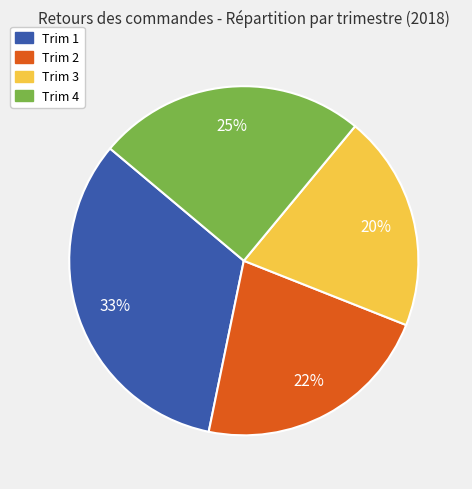

How many slices are in this pie chart?

4